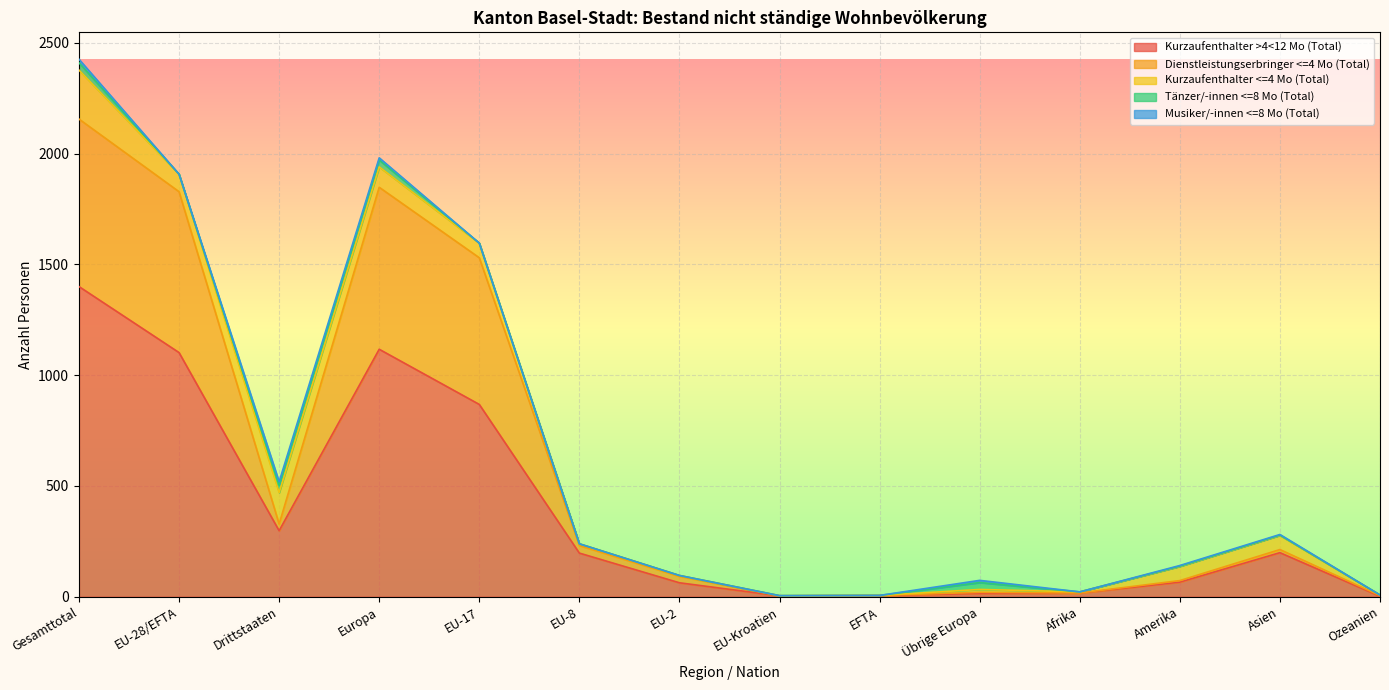

What is the total value across all series at EU-28/EFTA?

1907